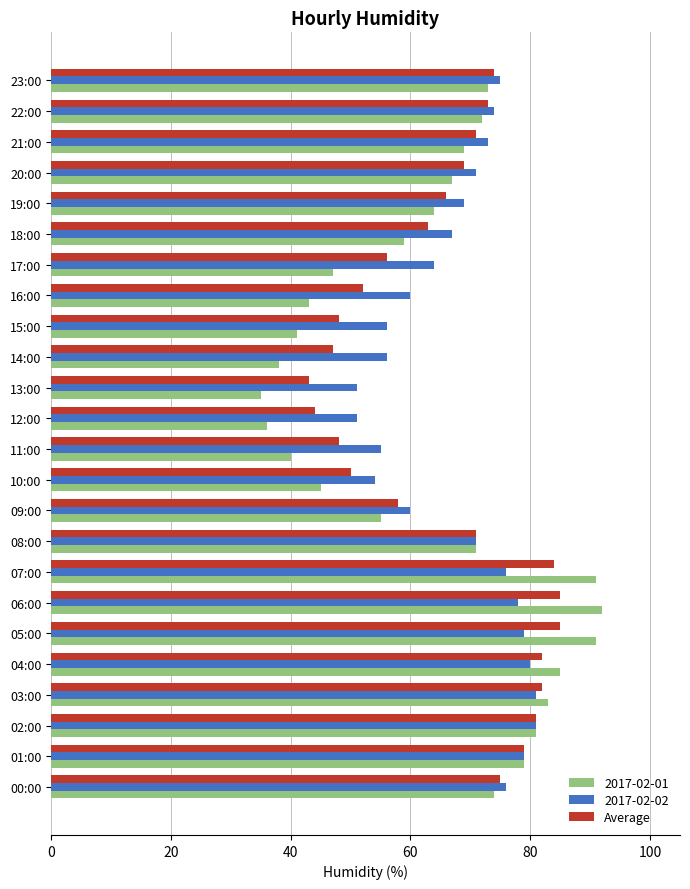

The value of Average at 01:00 is 48. True or false?

False